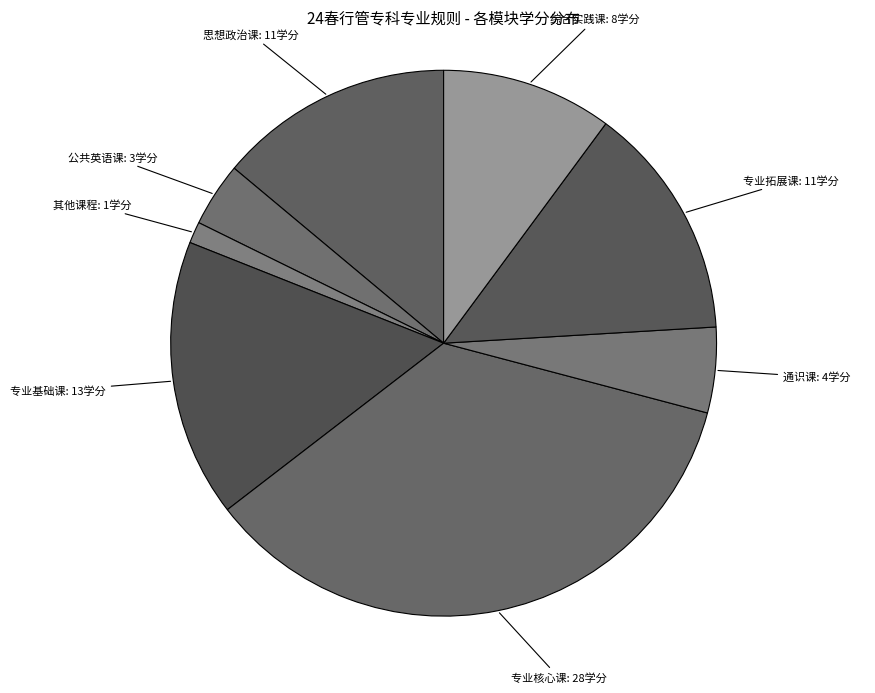

Which category has the biggest portion of the pie?

专业核心课